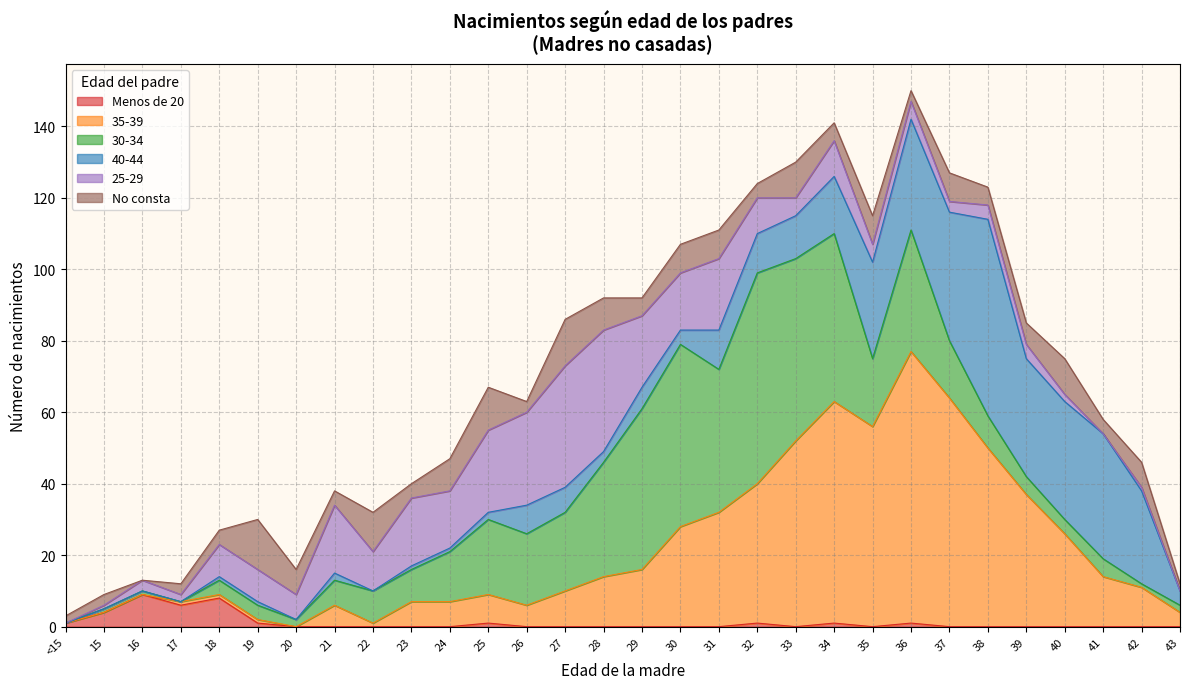

Is the value of No consta at 29 greater than the value of 25-29 at 27?

No